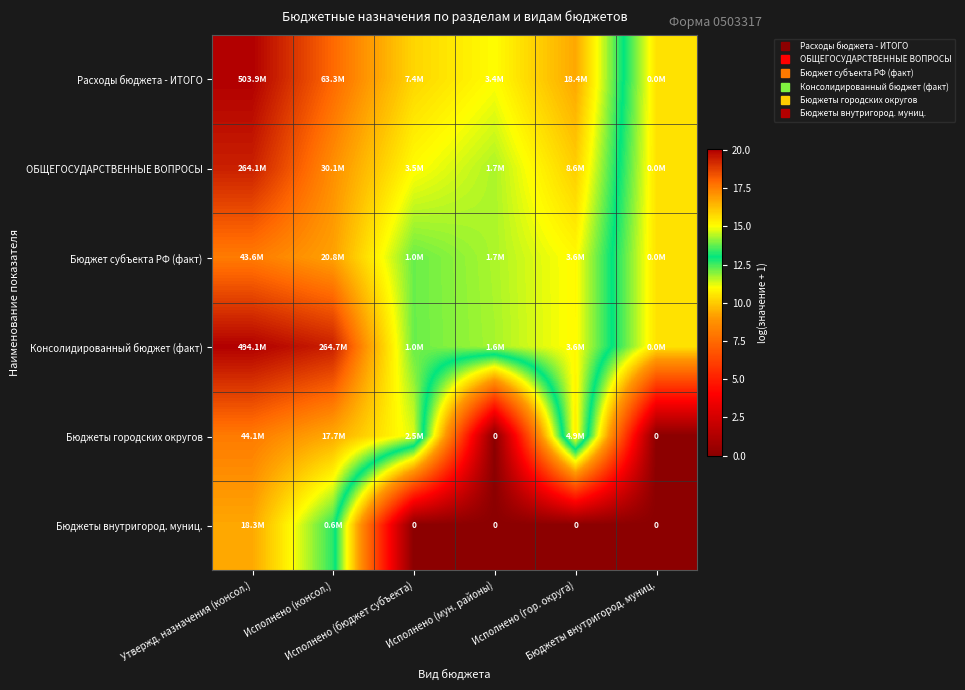

What is the highest value of the Бюджет субъекта РФ (факт) series?

17.6